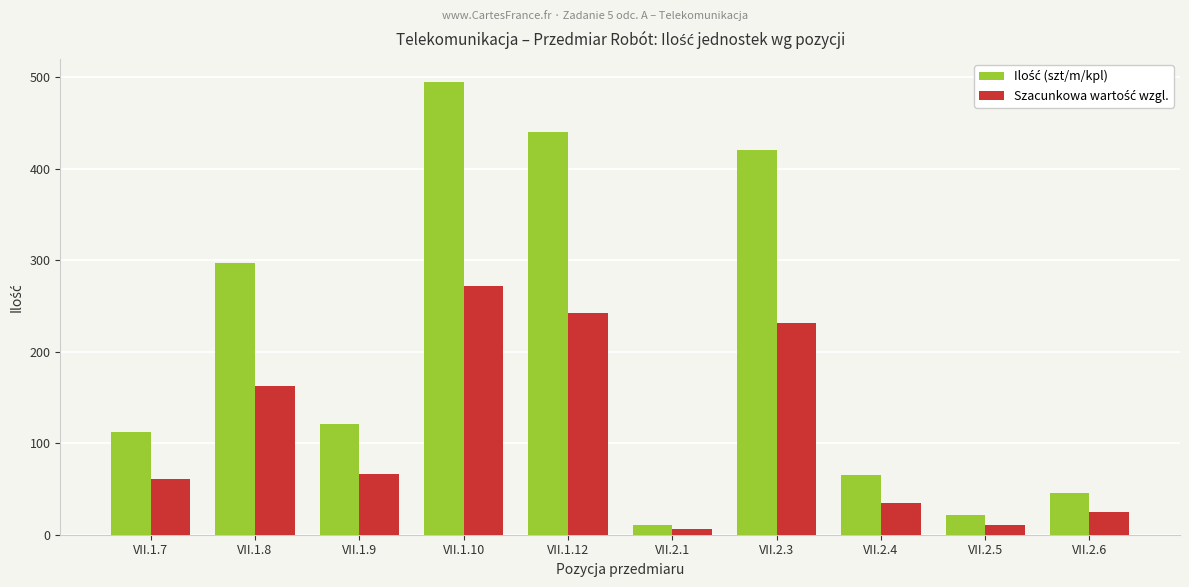

At which category is the sum across all series the highest?

VII.1.10